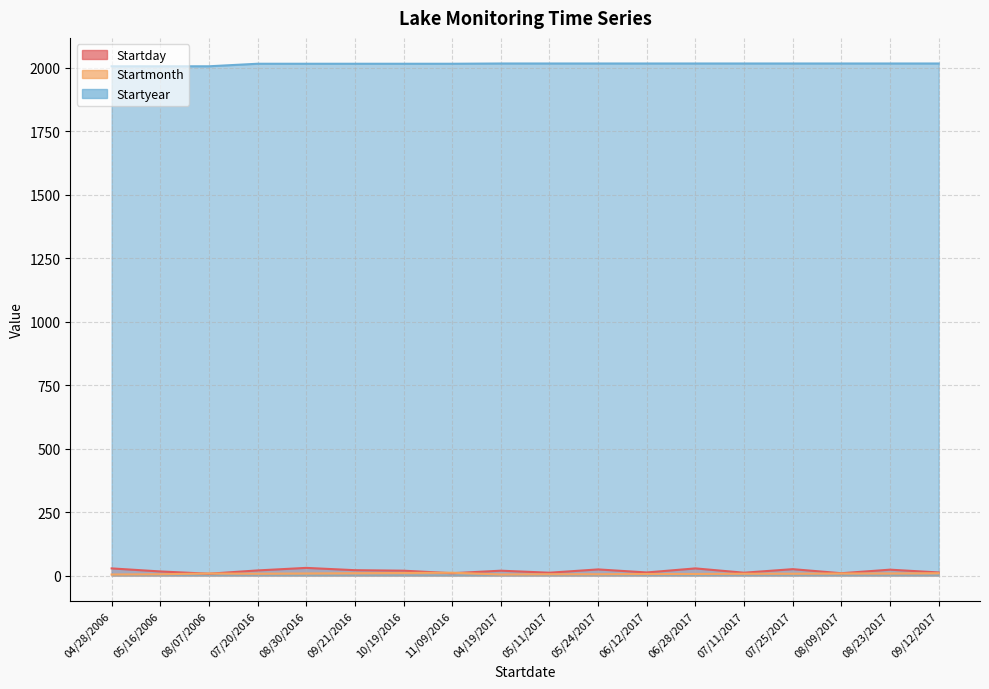

How many series are shown in this chart?

3